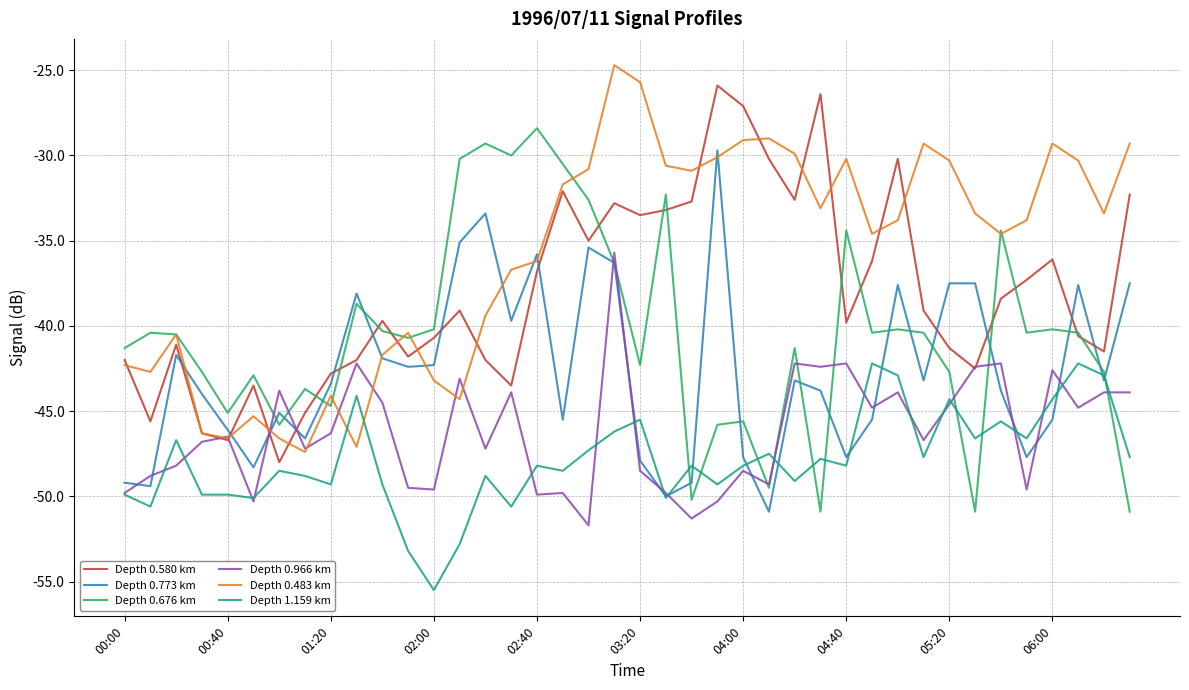

Is this an area chart (filled region under the line)?

No